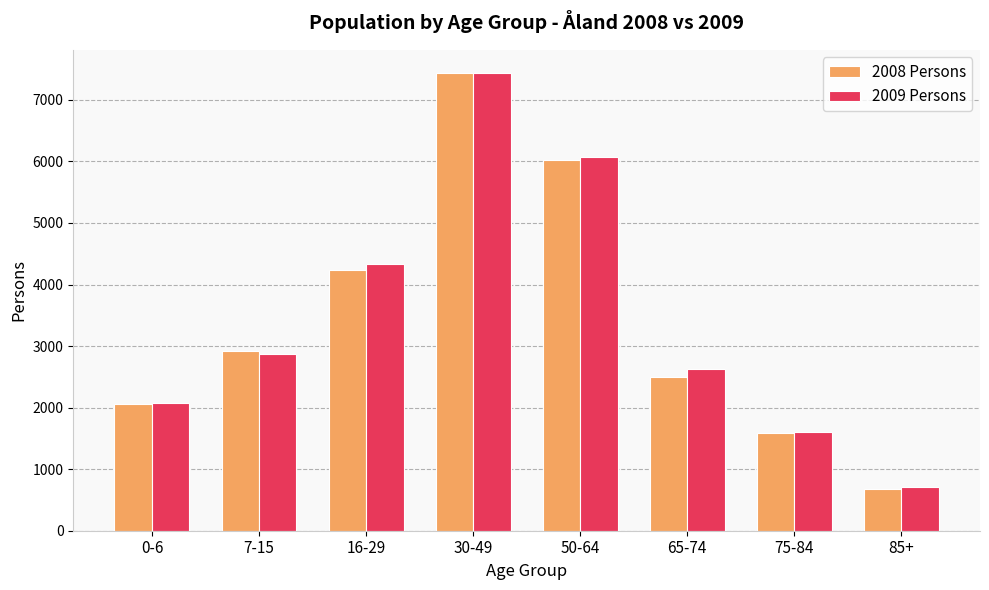

Is the value of 2008 Persons at 50-64 greater than the value of 2009 Persons at 75-84?

Yes